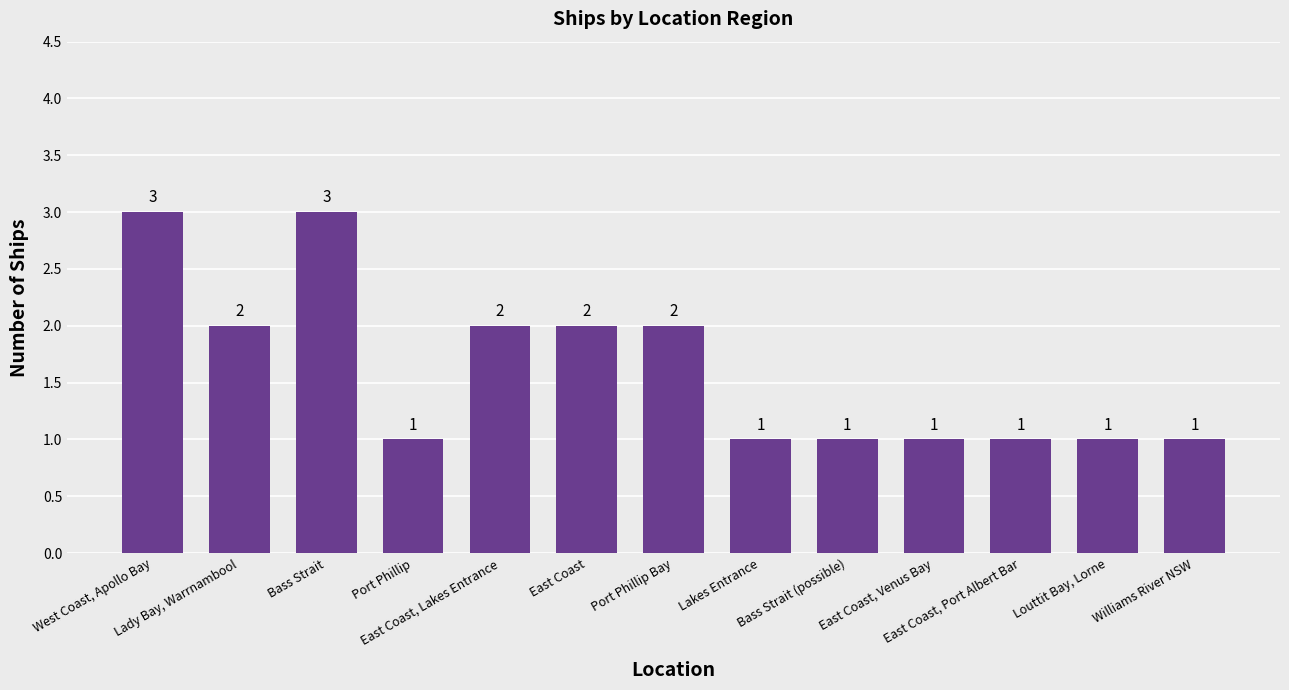

What is the difference between the values at Port Phillip Bay and Bass Strait (possible)?

1